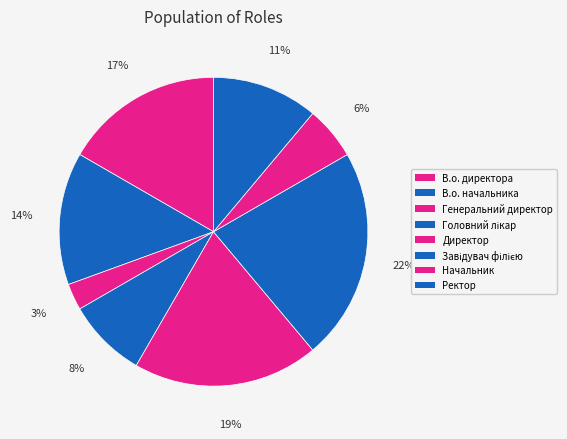

Rank the categories by value from highest to lowest.

Завідувач філією, Директор, В.о. директора, В.о. начальника, Ректор, Головний лікар, Начальник, Генеральний директор